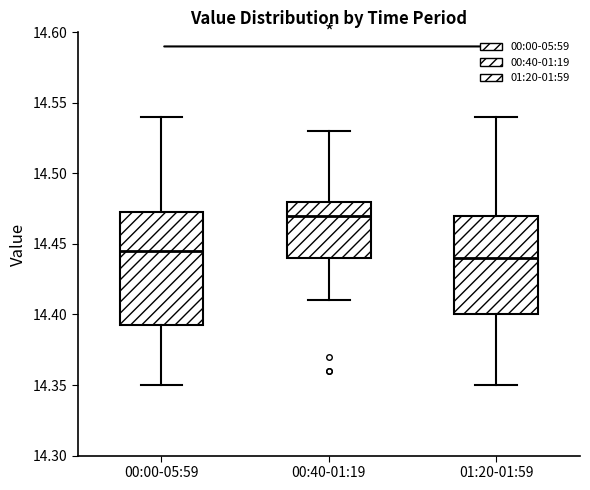

Which box has the lowest median line?

01:20-01:59